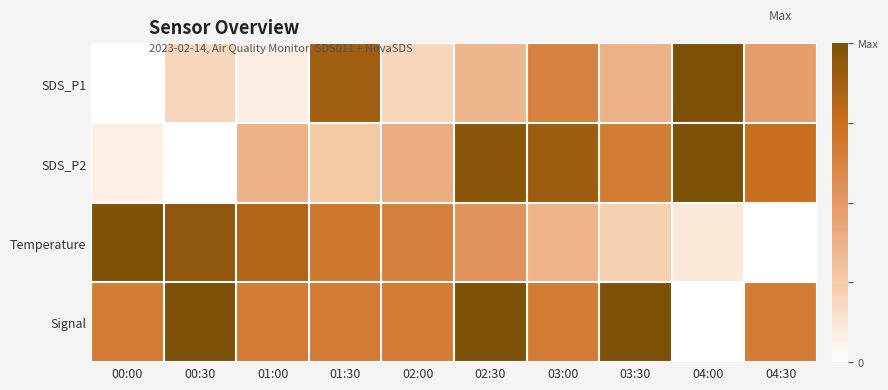

Which series has the largest total across all categories?

Signal